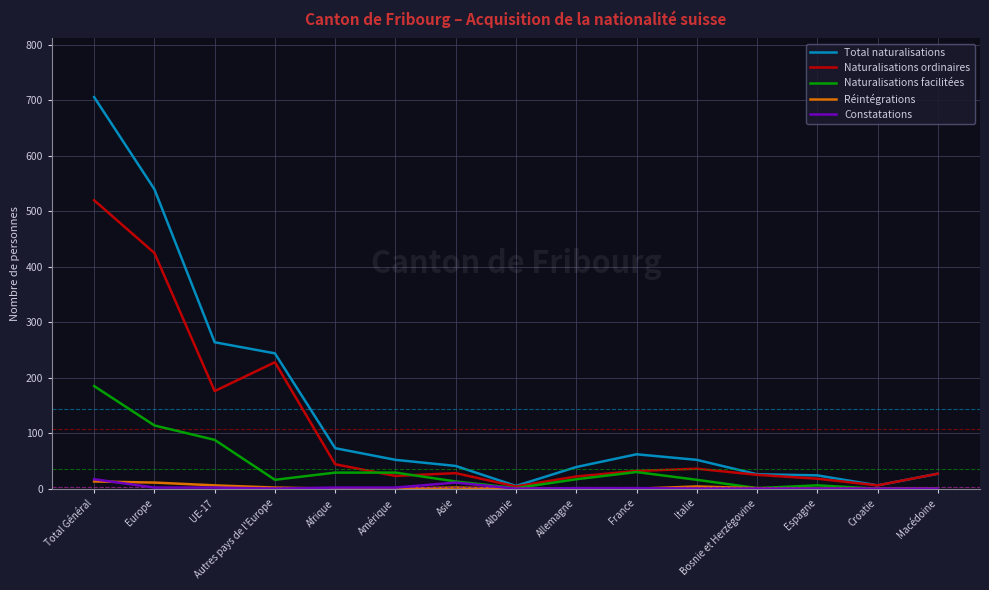

Which series has the largest total across all categories?

Total naturalisations